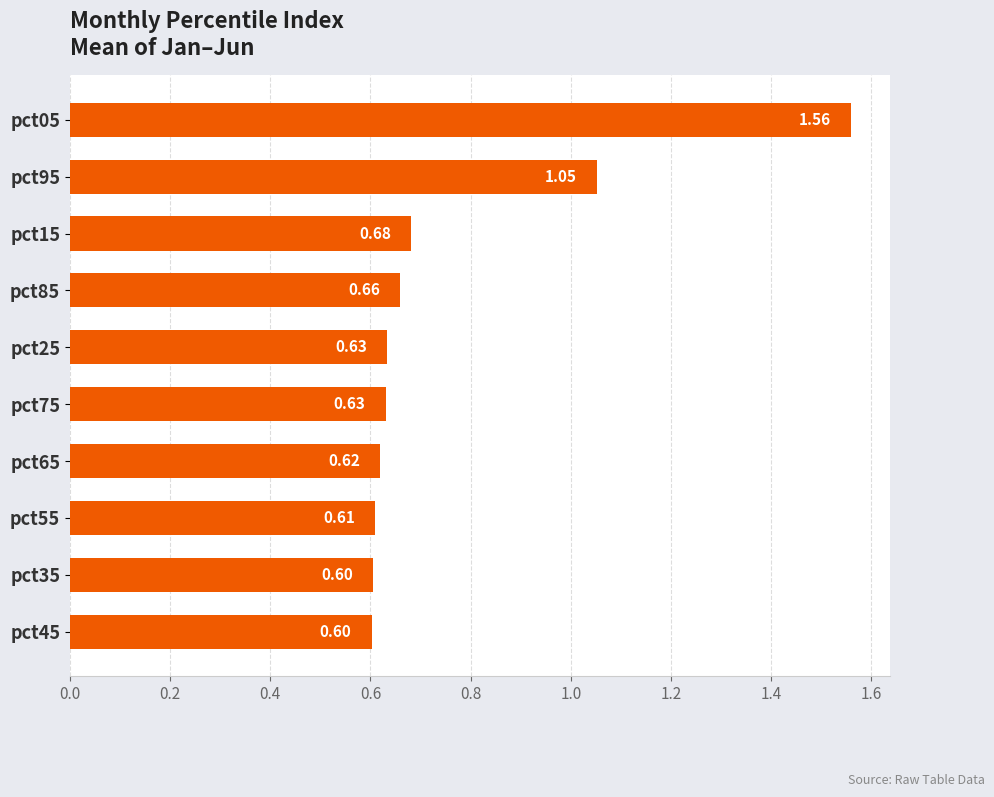

What is the difference between the second highest and minimum values?

0.5